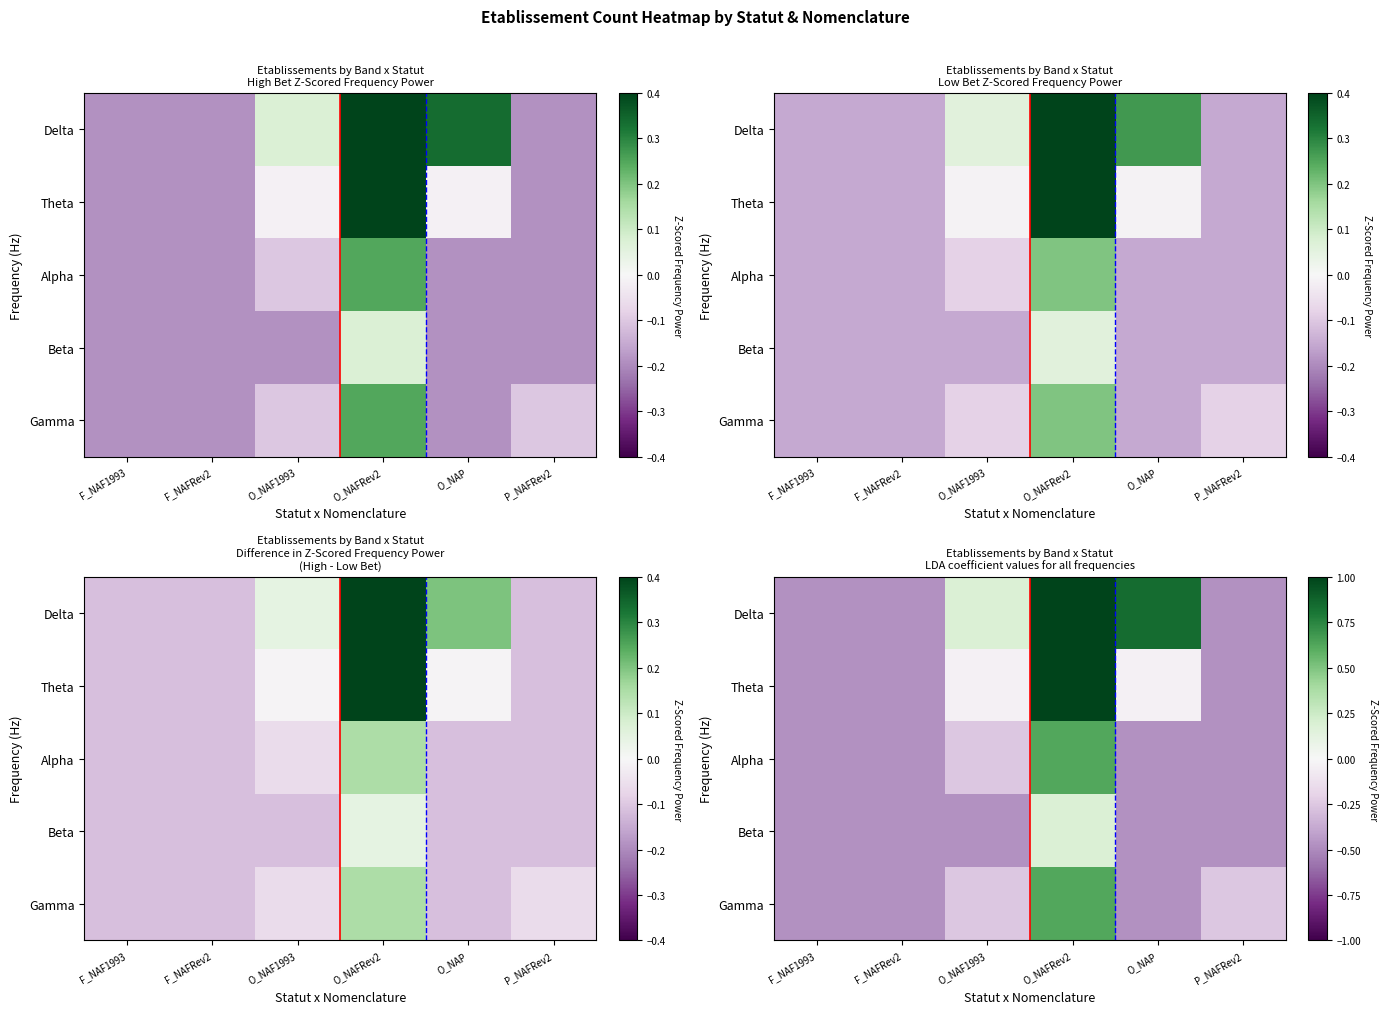

Which category has the lowest value in the Delta series?

F_NAF1993